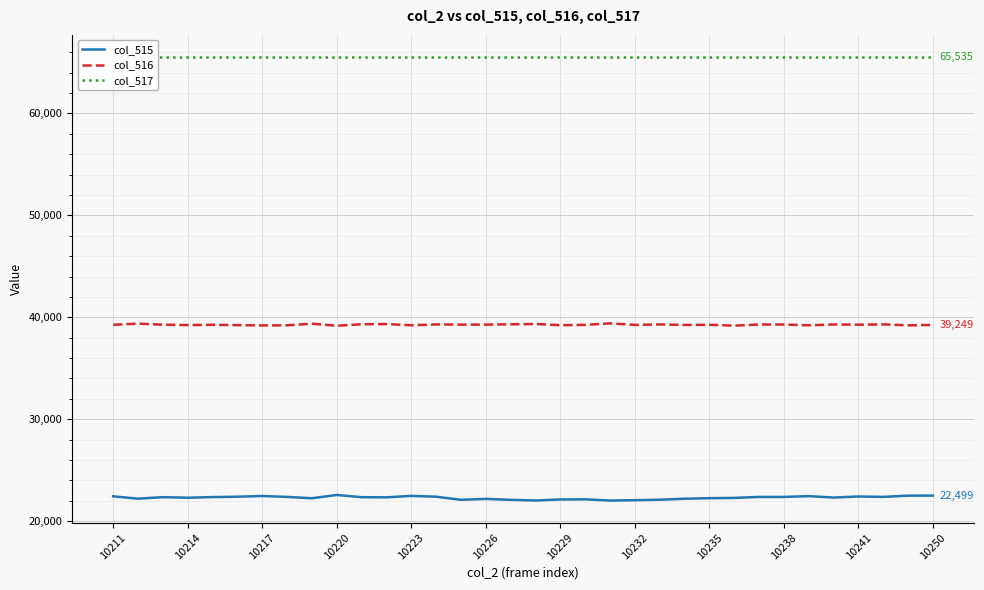

How many interior local peaks does the col_515 series have?

8